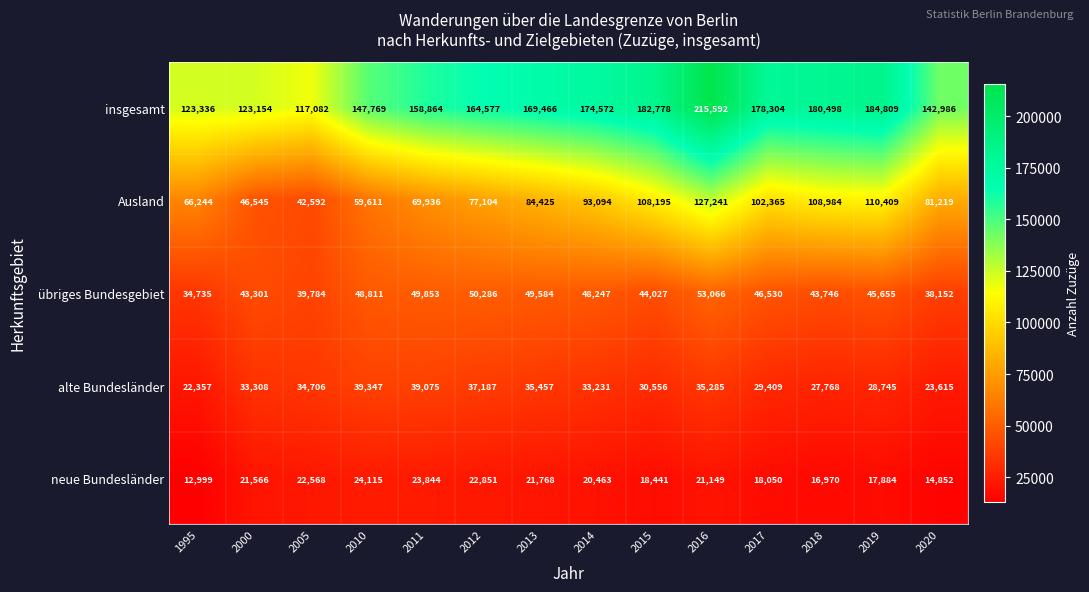

Which series has the largest range (max minus min)?

insgesamt